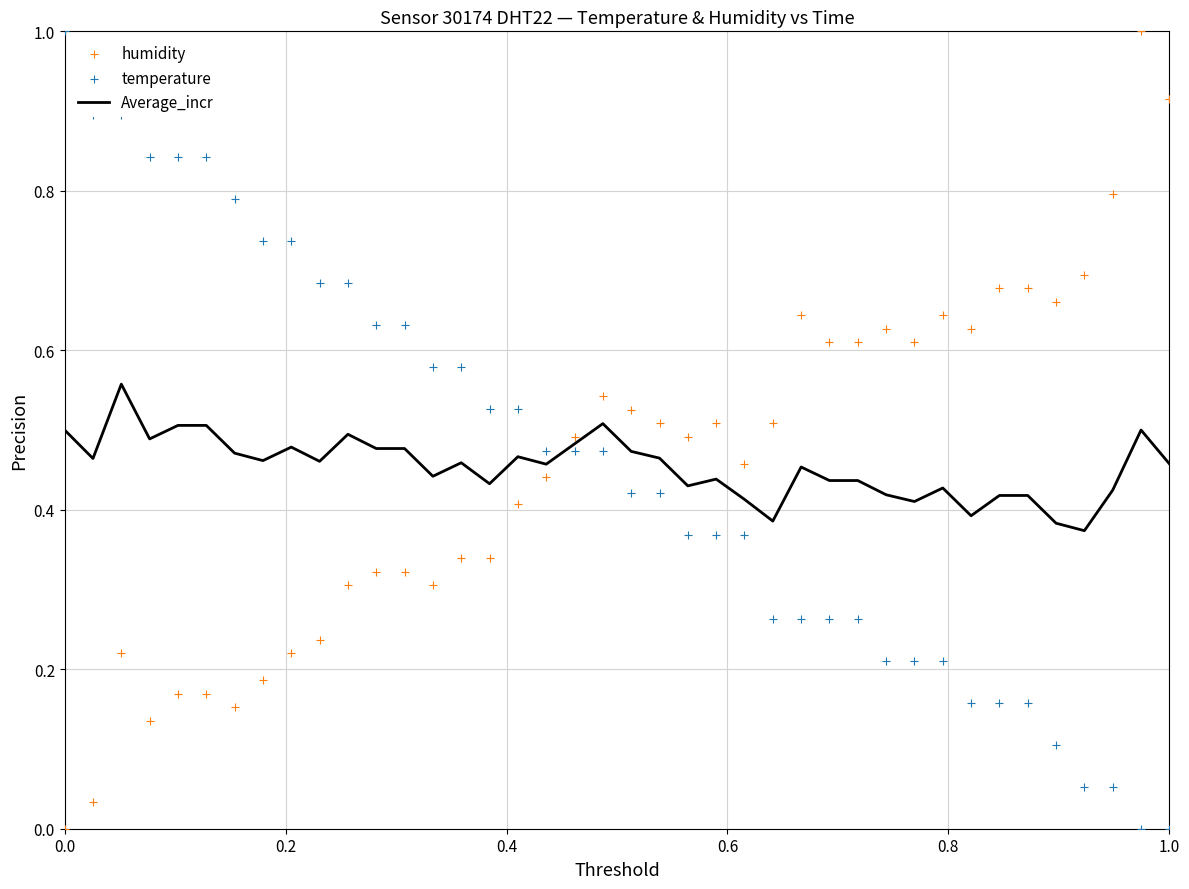

What are all the series names shown in the legend?

Average_incr, humidity, temperature